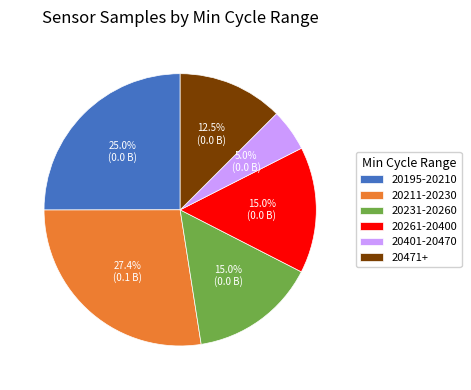

Is there any slice that represents more than half of the pie?

No